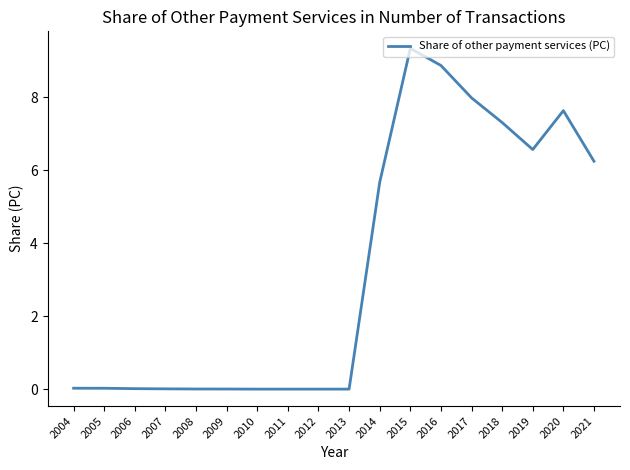

At which label is the value closest to 4?

2014